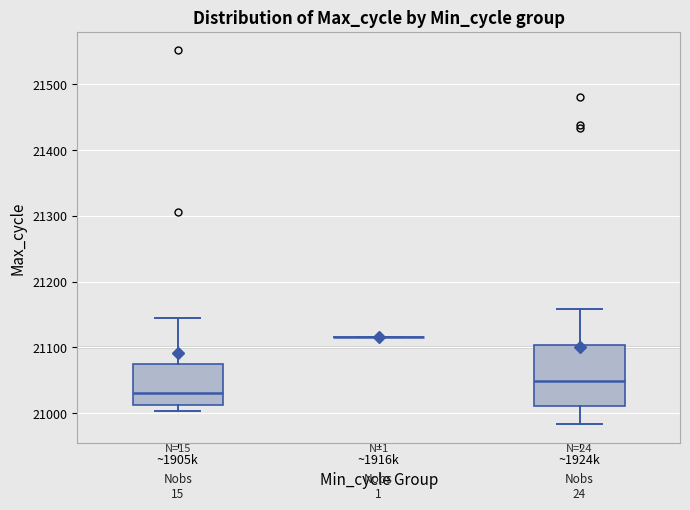

Reading left to right, transcribe this box plot: for each box, give where its median line is, the range the box spans, and where its two whiskers end, as read against the y-axis. The values are not printed on the chart, so give them approximately, as read against the axis.

~1905k: median 21030, box 21010 to 21070, whiskers 21000 to 21140
~1916k: box collapsed to a line at 21120, whiskers 21120 to 21120
~1924k: median 21050, box 21010 to 21100, whiskers 20980 to 21160